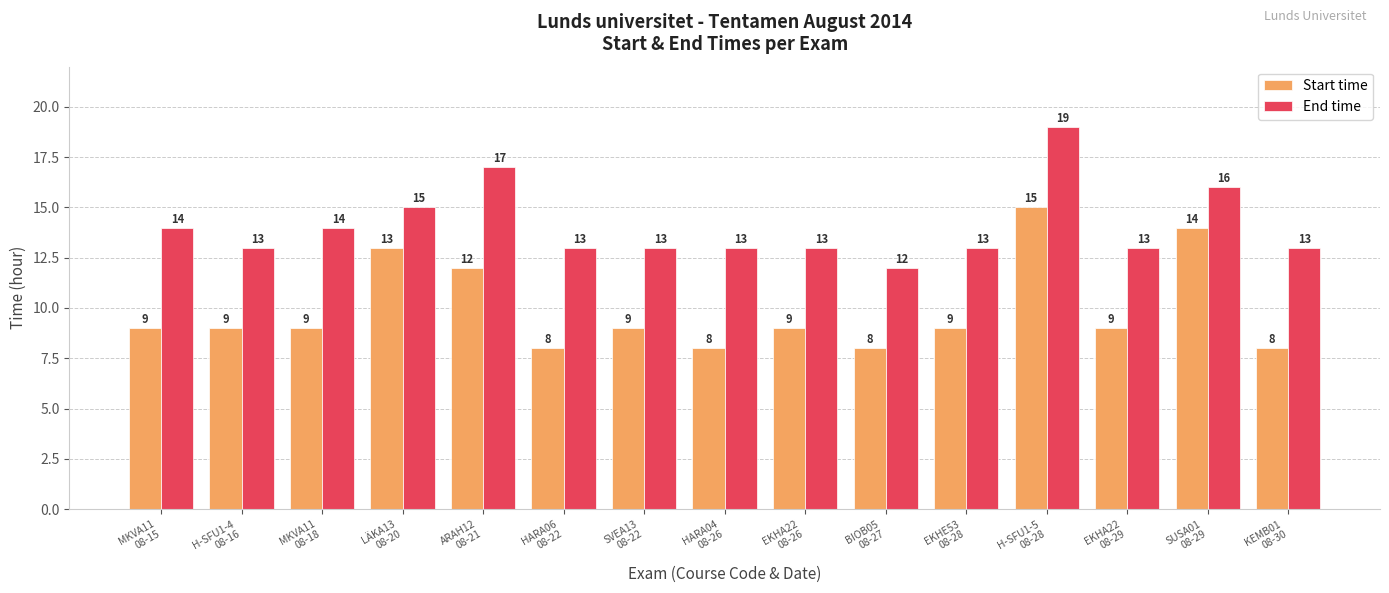

What is the label of the 10th bar from the right?

HARA06
08-22